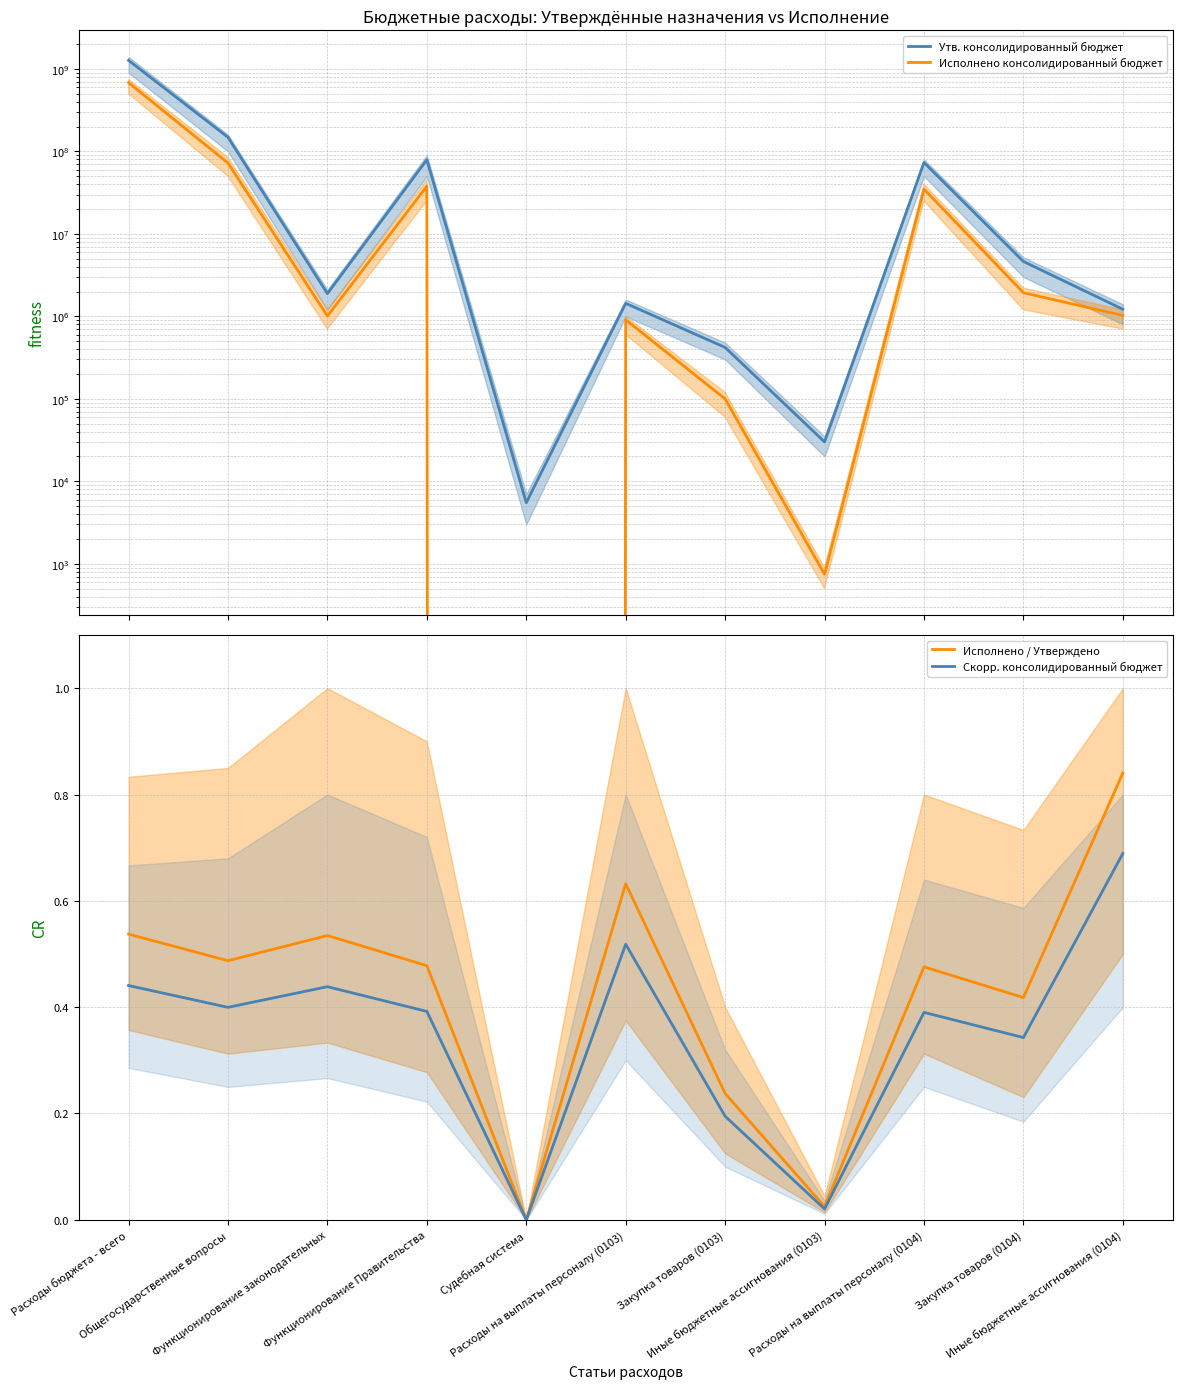

How many lines are shown in the chart?

4